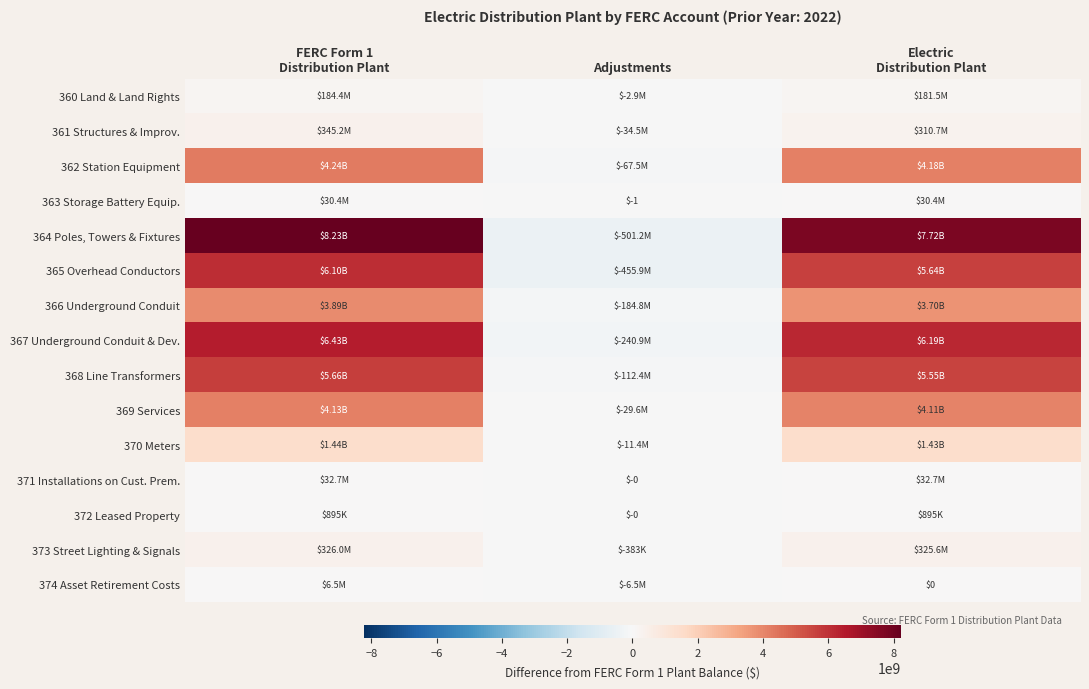

True or false: 365 Overhead Conductors has a value of 6100331943.0 at FERC Form 1 Distribution Plant.

True